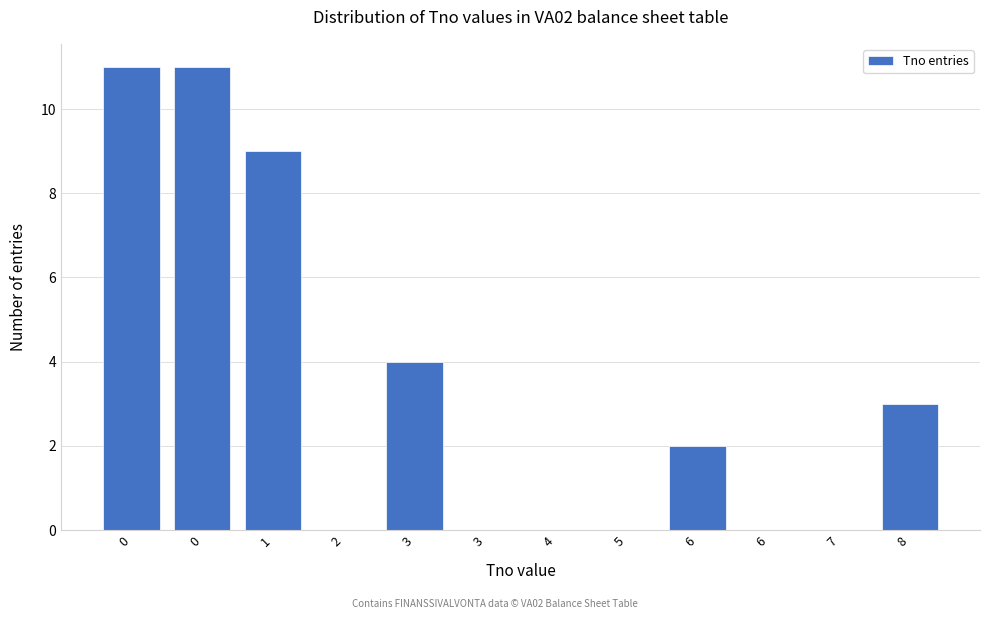

How many series are shown in this chart?

1